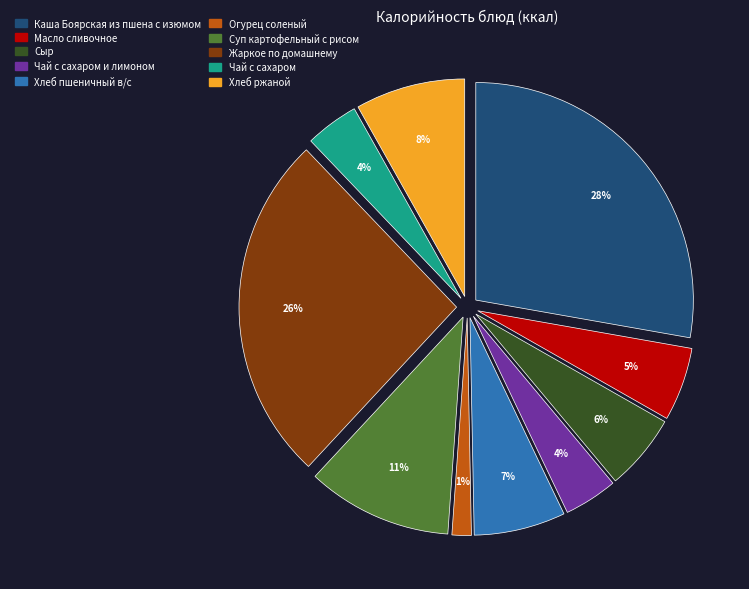

To the nearest percent, what is the average slice percentage?

10%